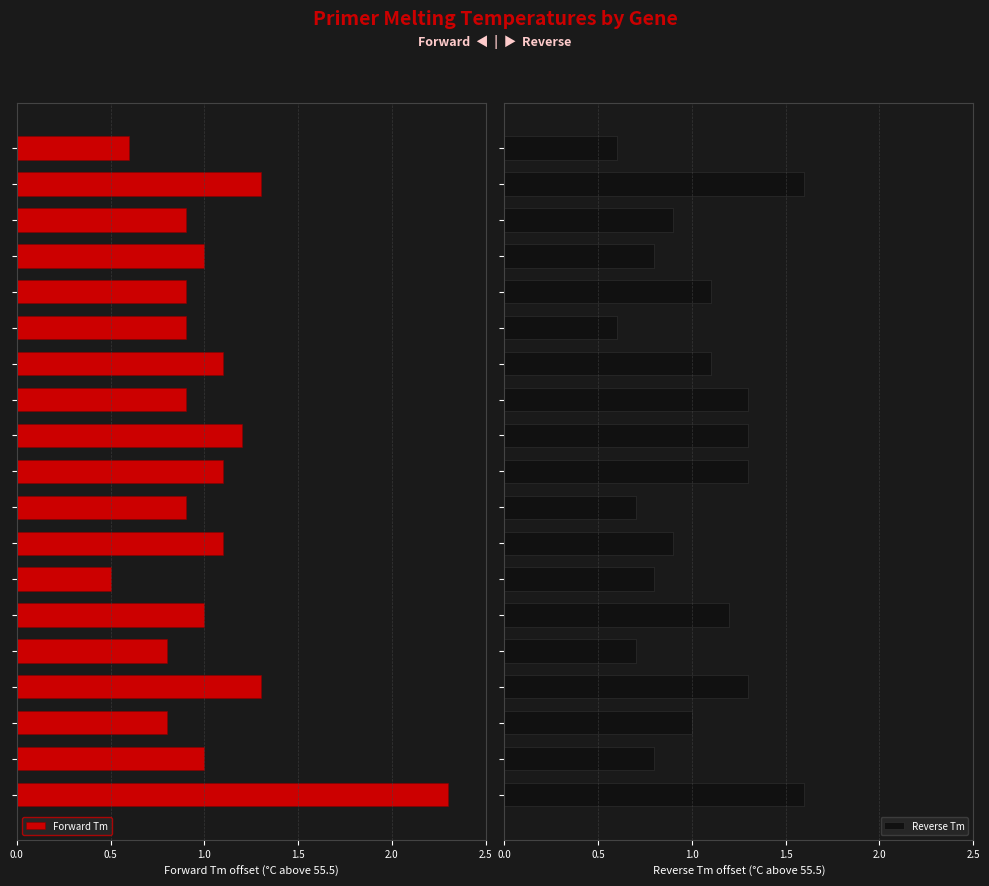

Which series has the widest spread of values?

Forward Tm